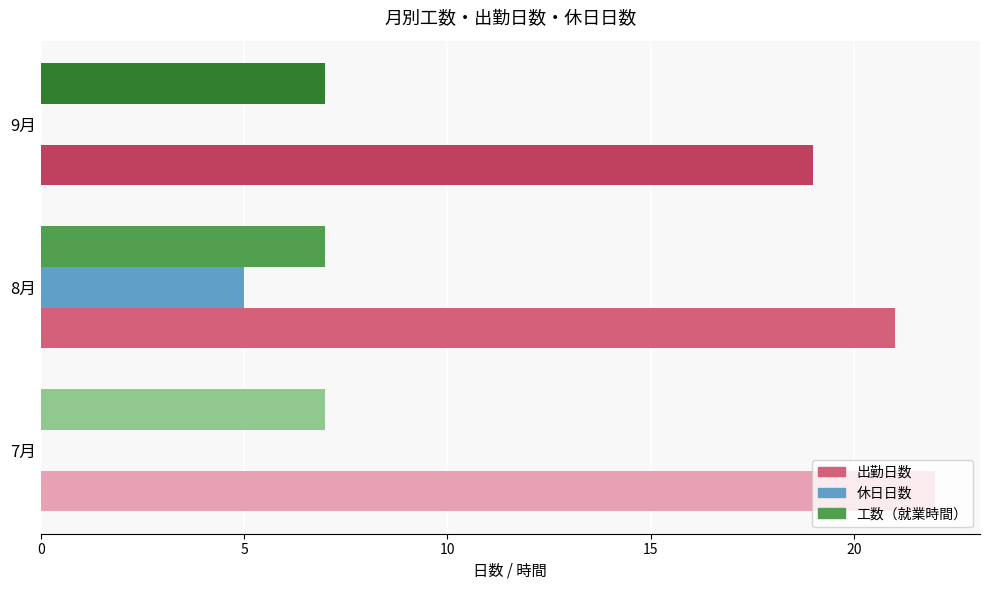

What is the sum of the 工数（就業時間） values at 8月 and 9月?

14